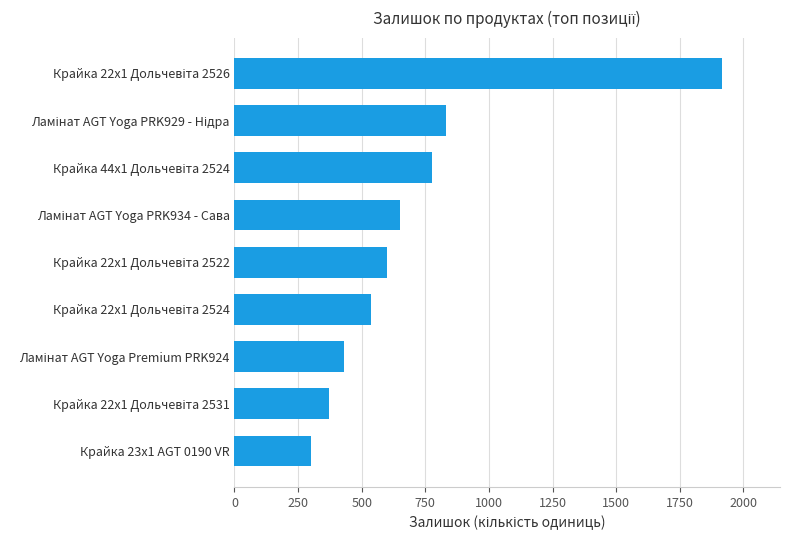

What is the smallest value displayed?

299